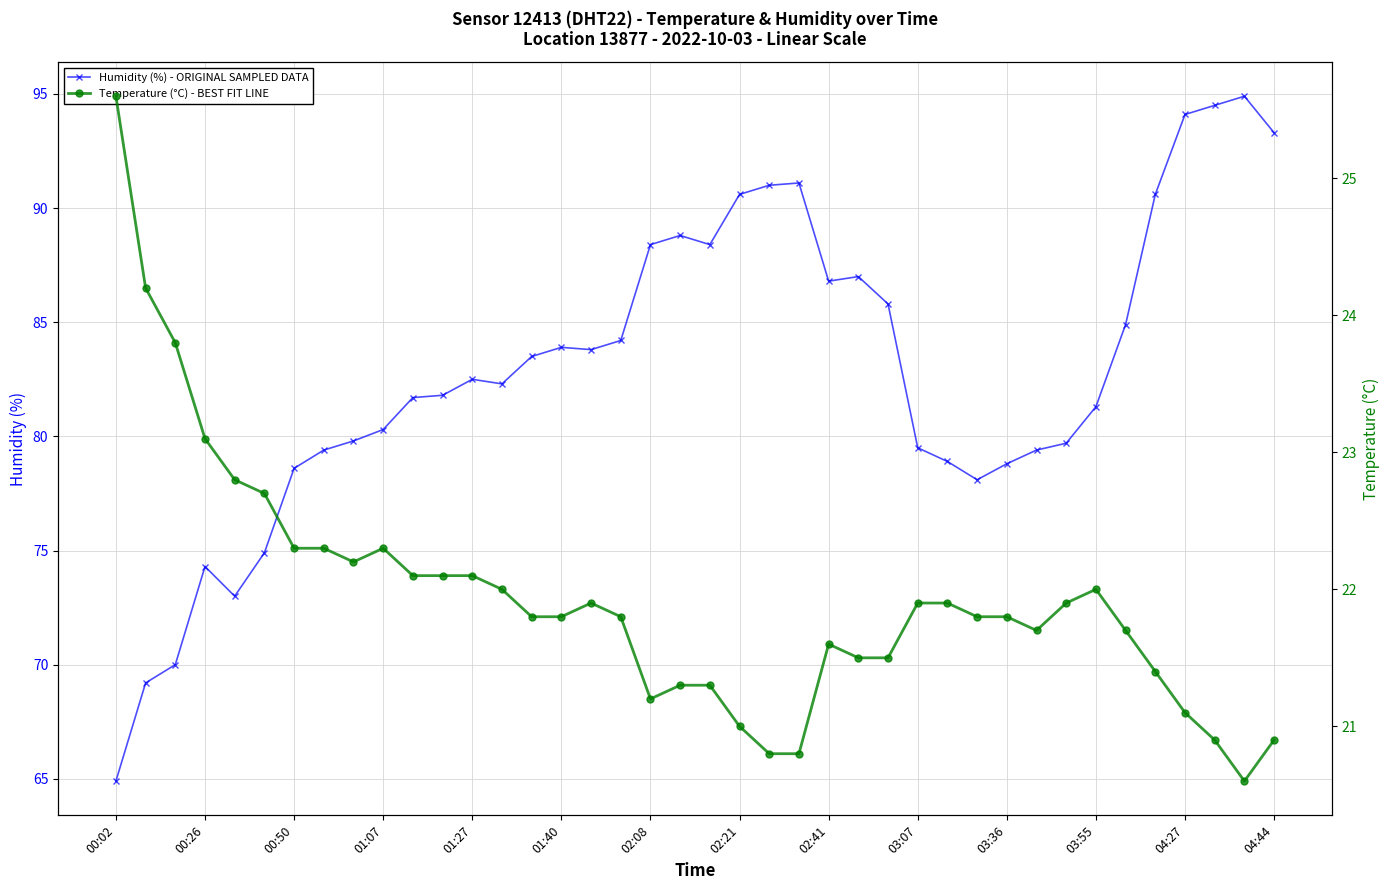

What is the difference between the maximum and minimum values in the Humidity (%) - ORIGINAL SAMPLED DATA series?

30.0